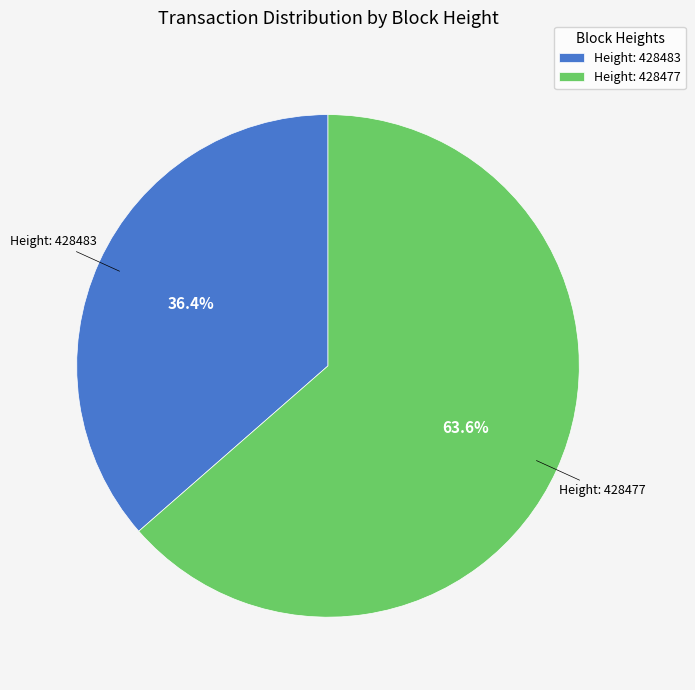

What percentage do Height: 428483 and Height: 428477 together represent?

100.0%